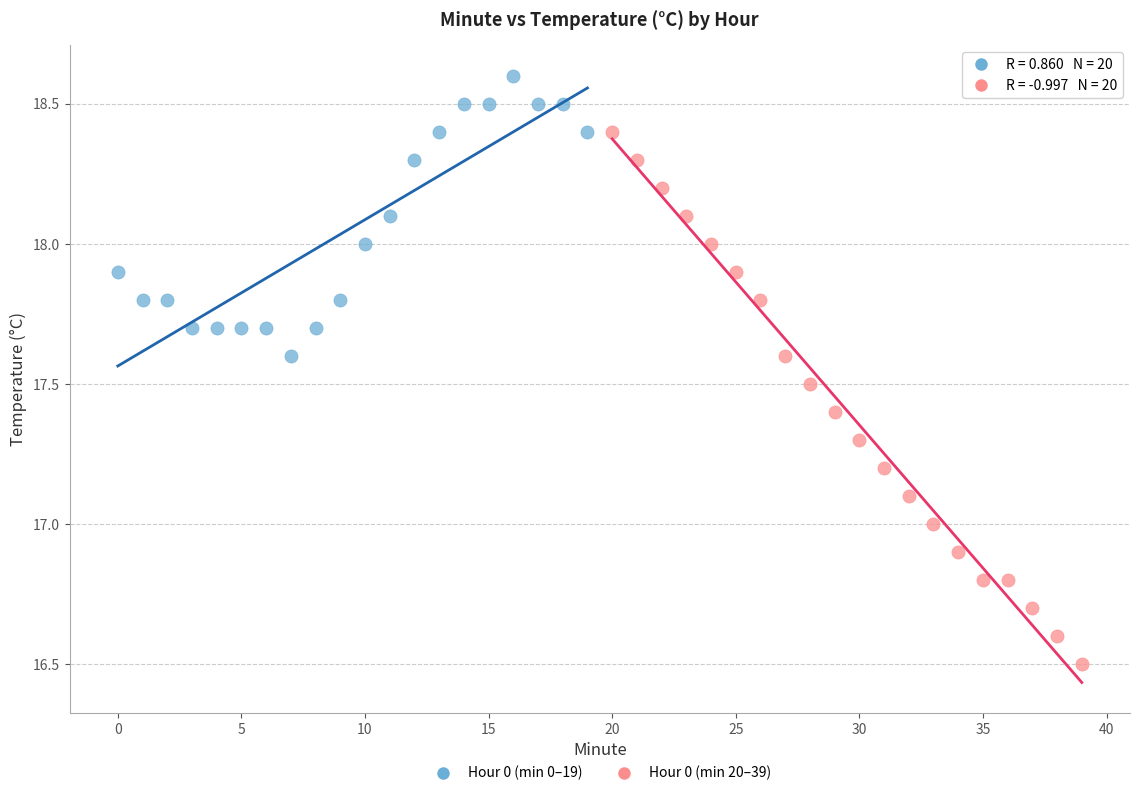

Which series has the largest Y range (max minus min)?

Hour 0 (min 20–39)